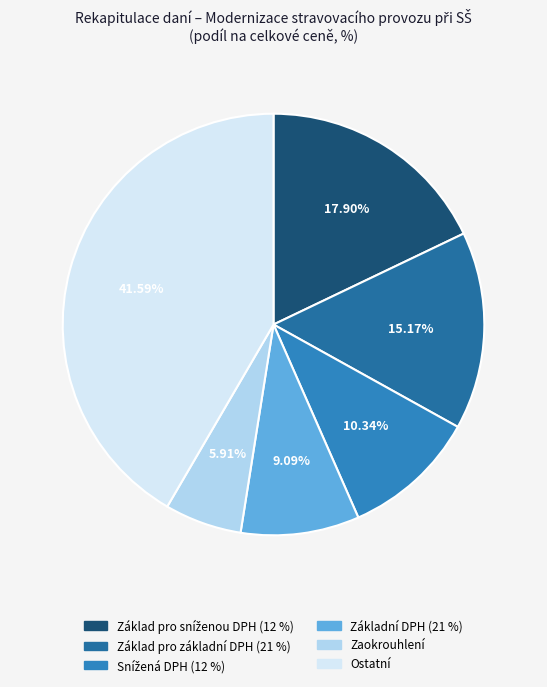

Count the number of slices in the pie.

6